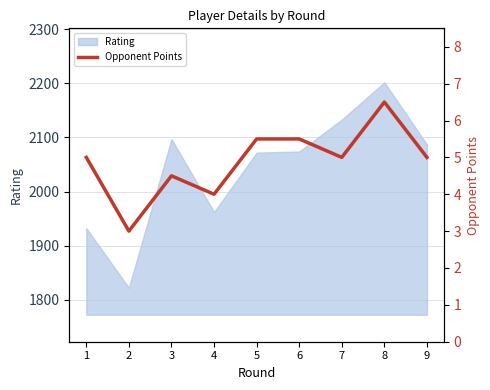

What is the value of the 1st point from the left?

5.0